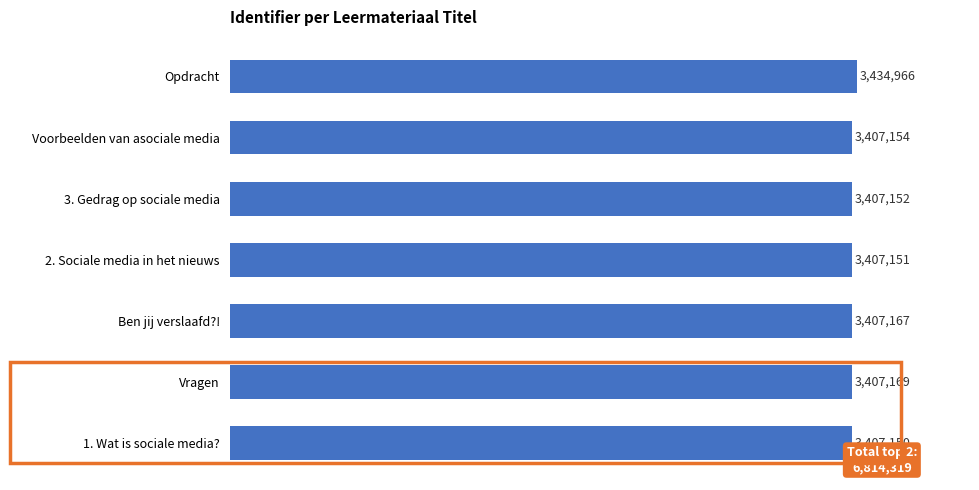

Does the chart contain stacked bars?

No